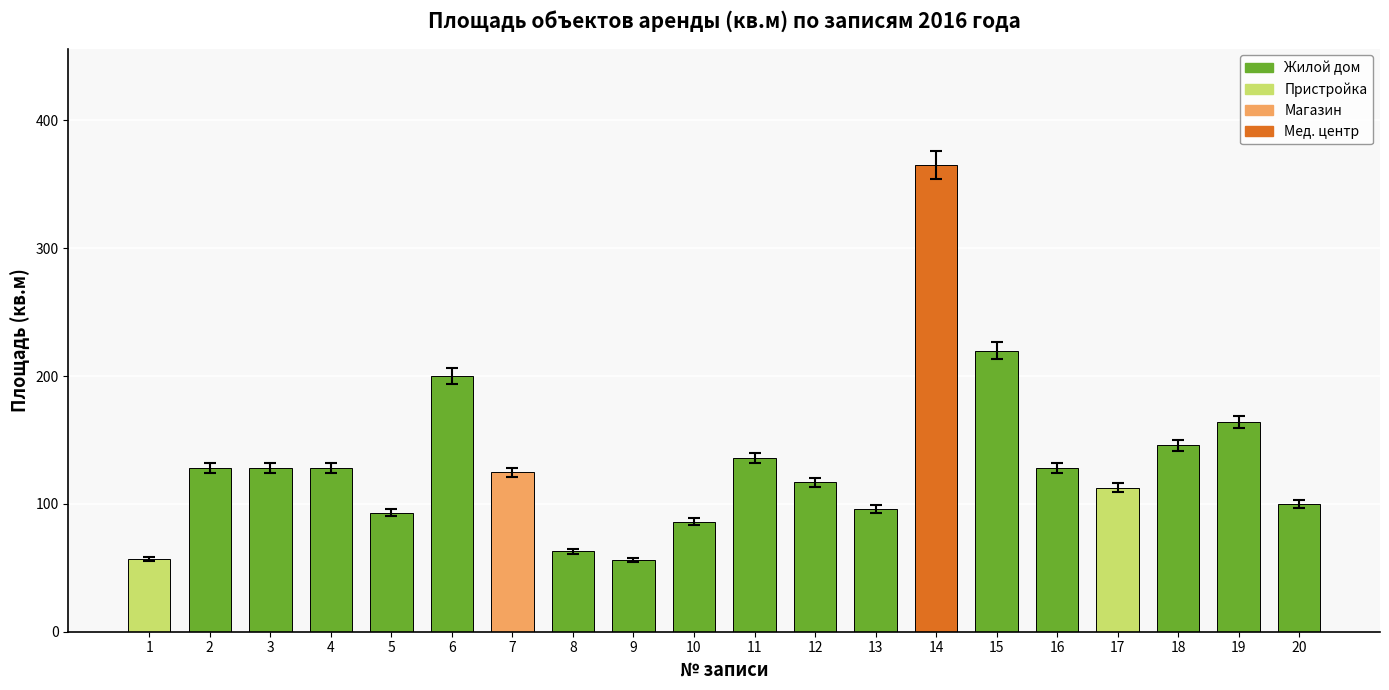

What is the value of the 18th bar from the left?

146.0